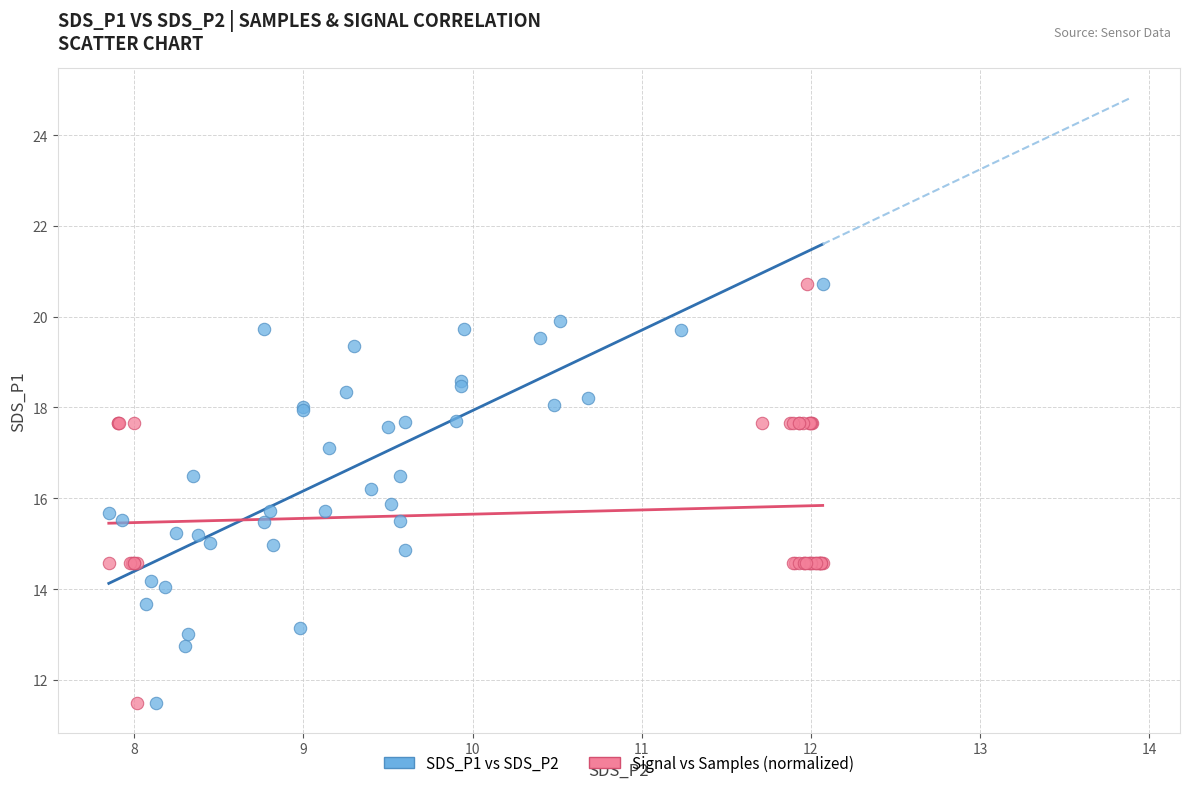

What are all the series names shown in the legend?

SDS_P1 vs SDS_P2, Signal vs Samples (normalized)